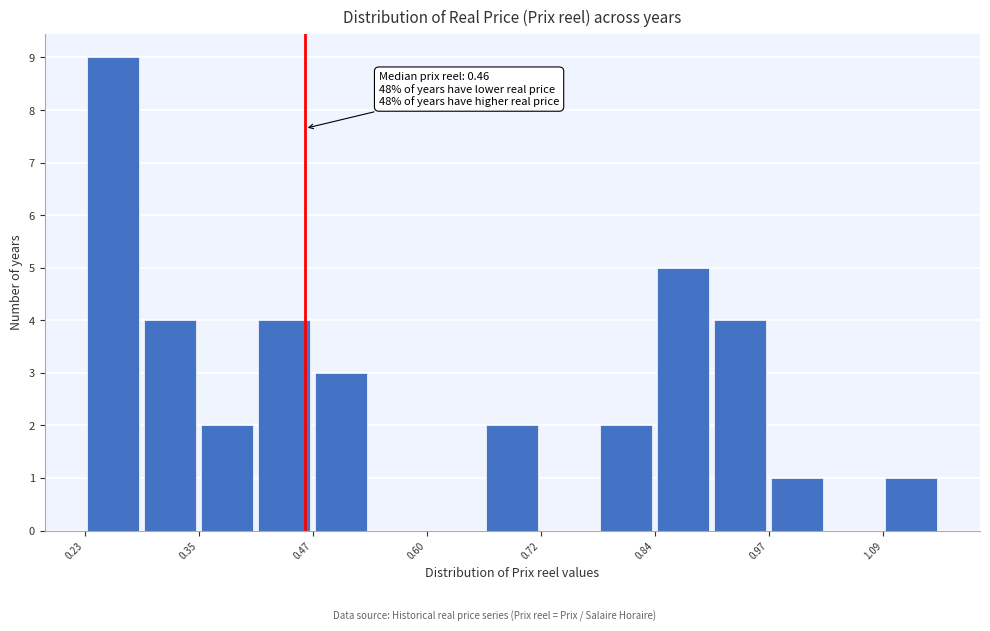

Around what value on the x-axis is the tallest bar? Give the approximate position of its centre, as read against the axis.

0.26